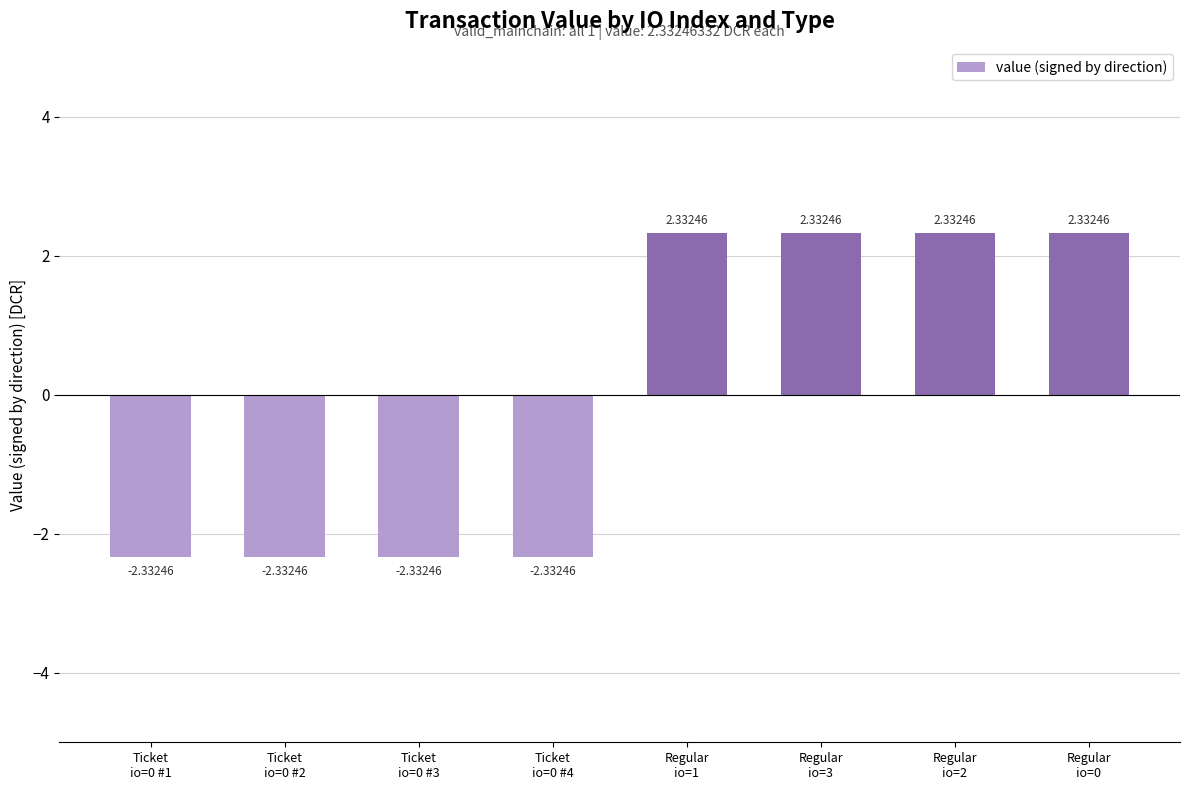

What is the difference between the maximum and minimum values?

4.7